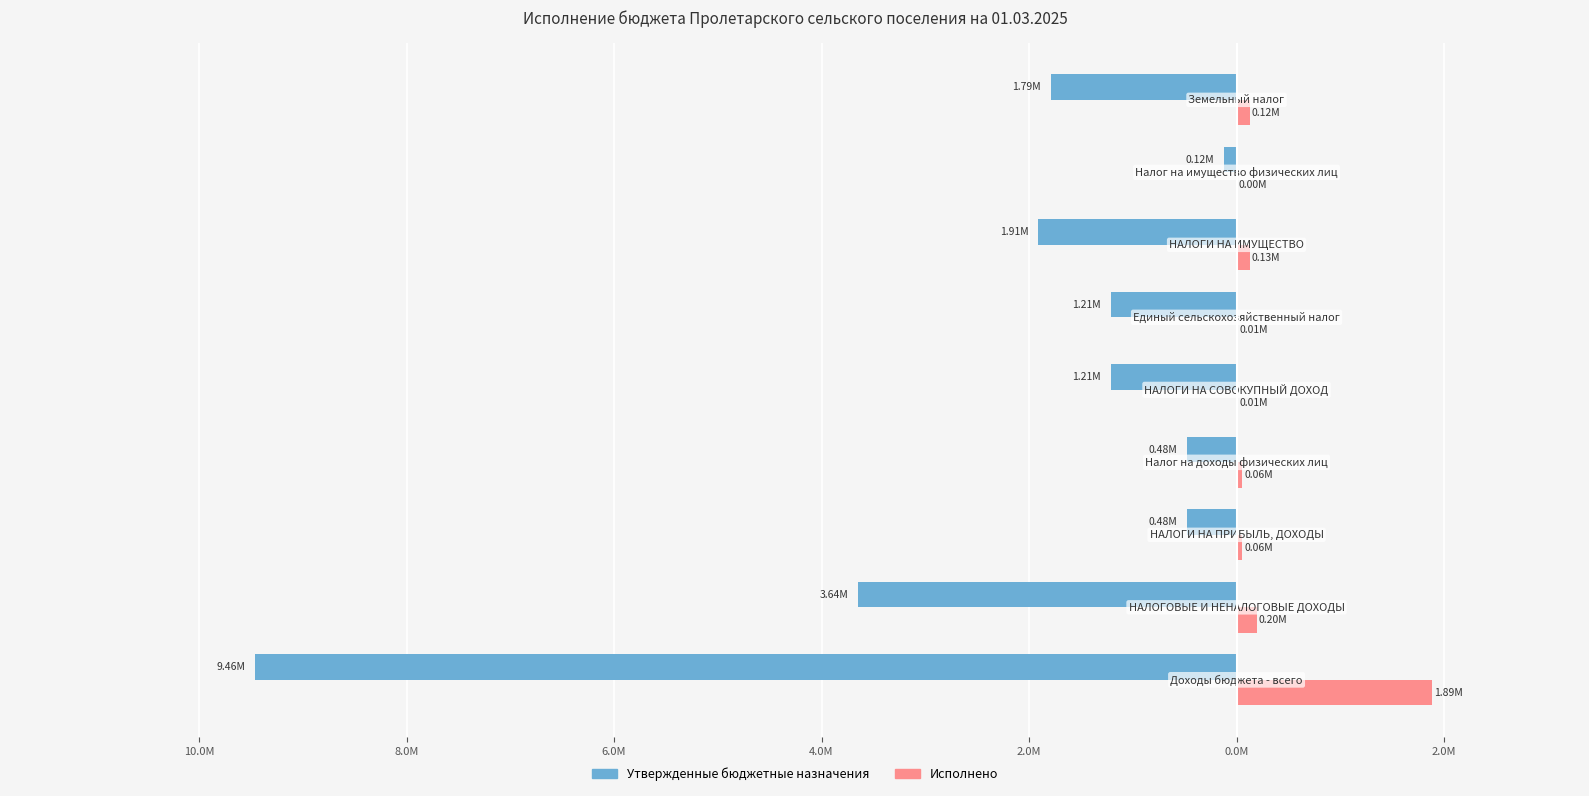

What are all the series names shown in the legend?

Утвержденные бюджетные назначения, Исполнено